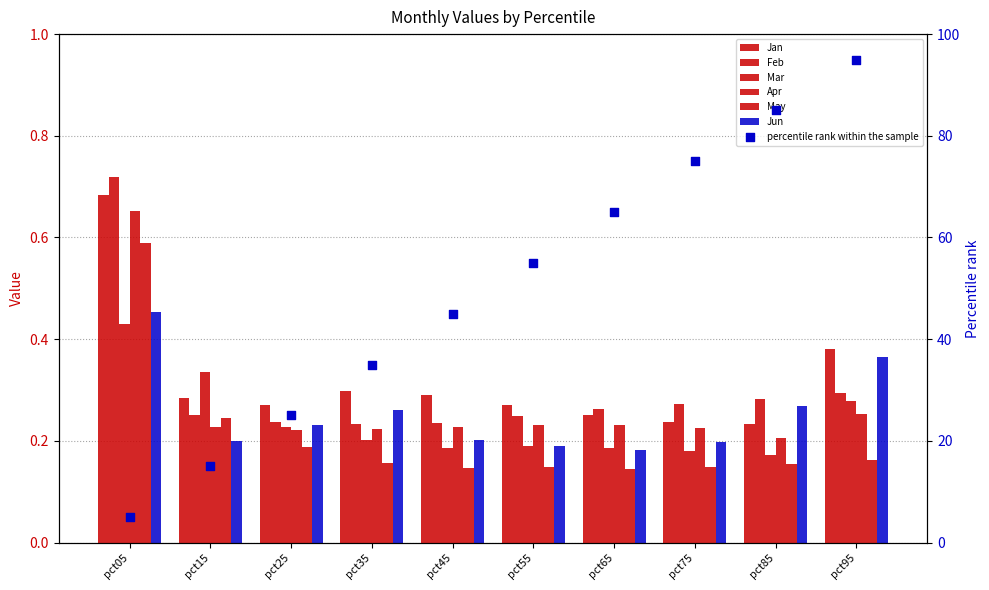

At how many categories does at least one series exceed 0?

10